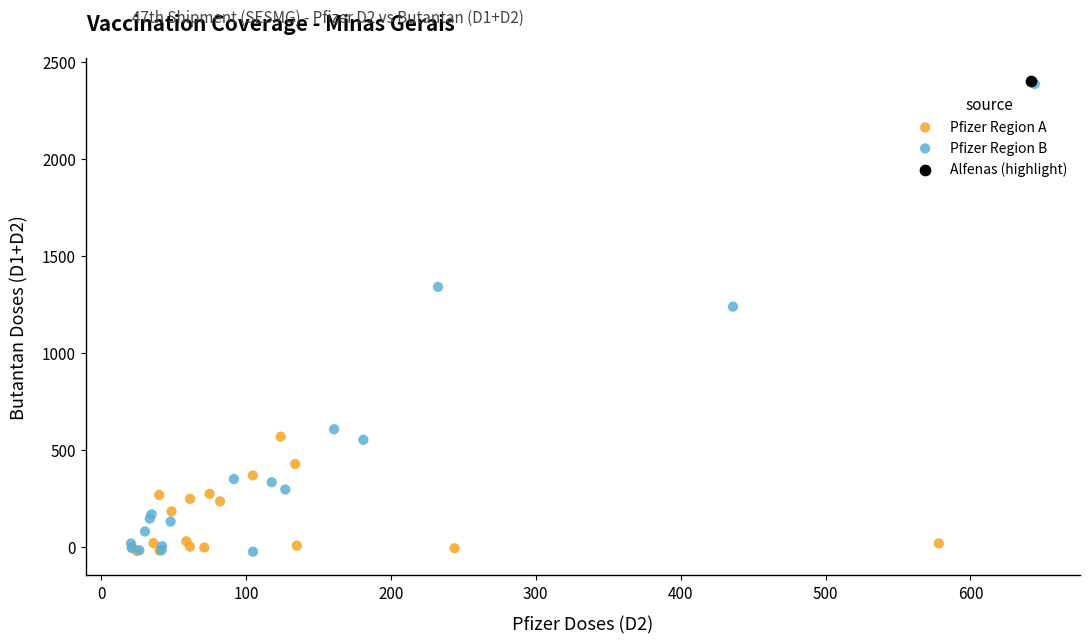

What are all the series names shown in the legend?

Pfizer Region A, Pfizer Region B, Alfenas (highlight)